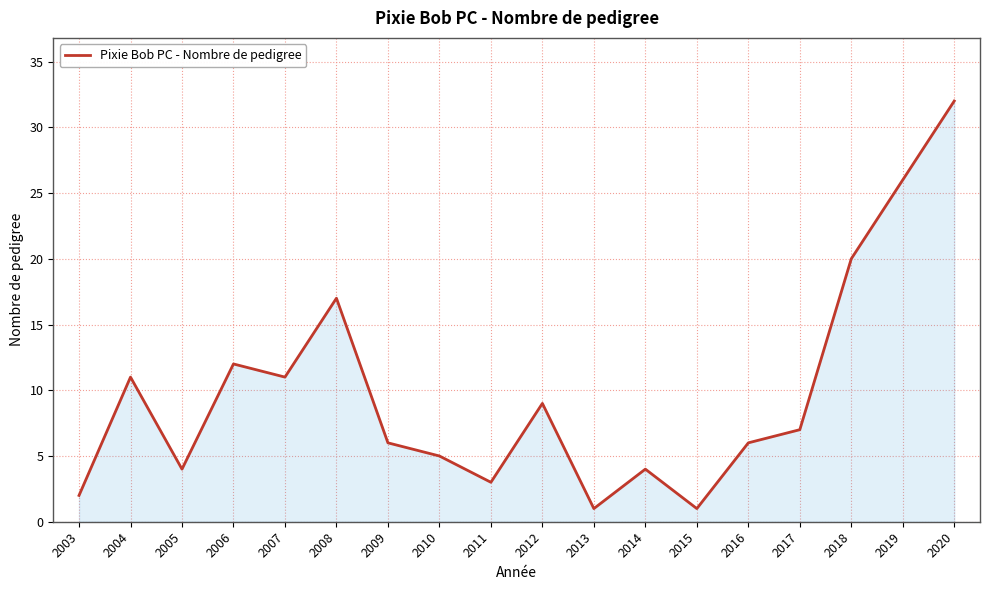

The value at 2012 is 14. True or false?

False